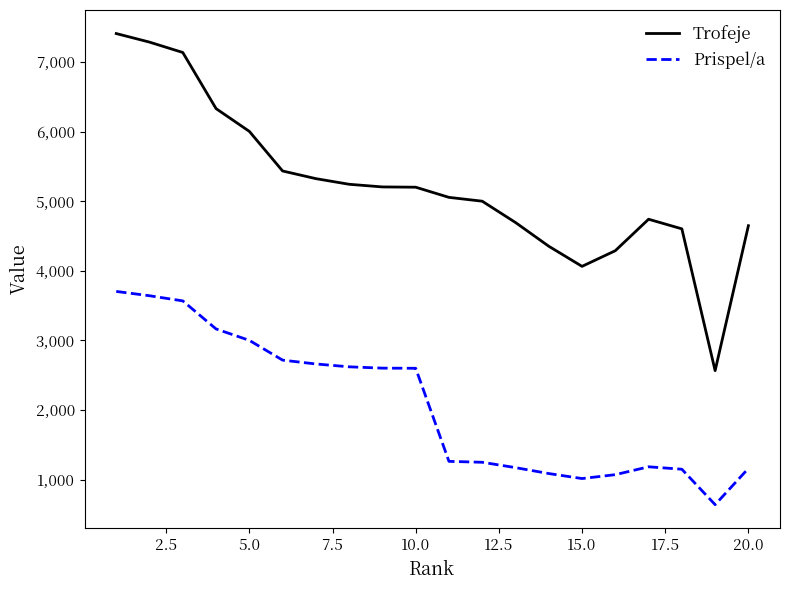

Which series has the widest spread of values?

Trofeje